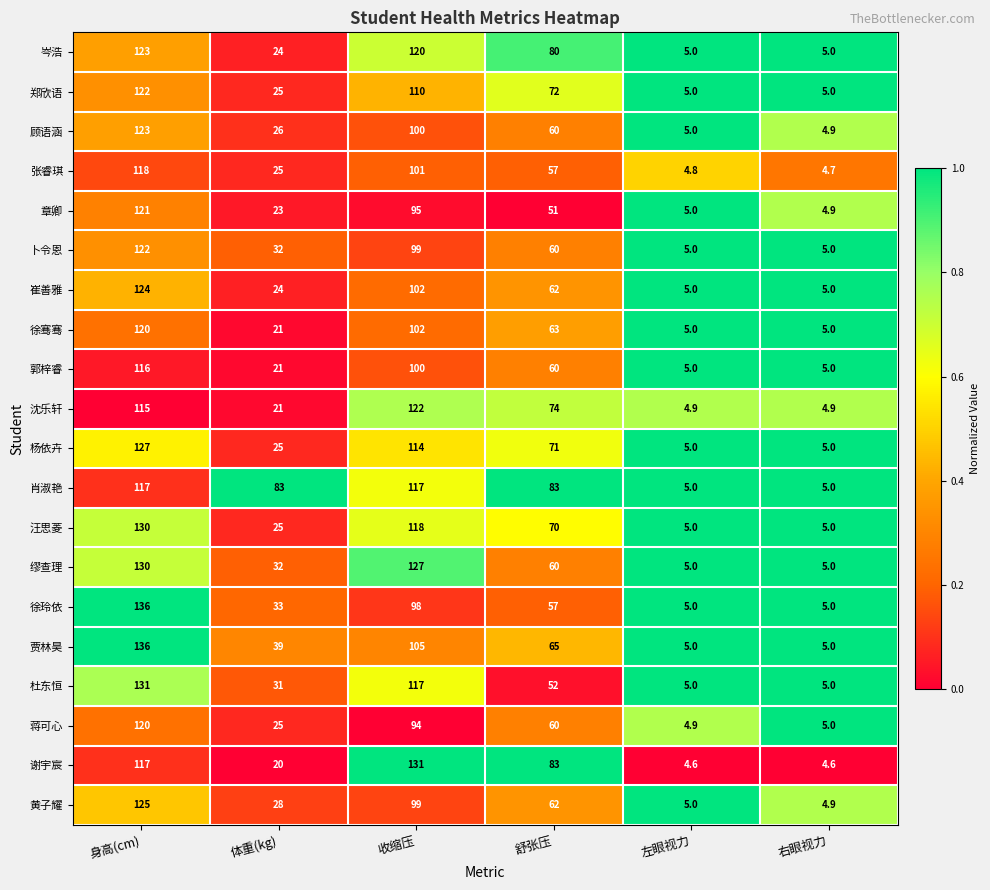

Between 体重(kg) and 左眼视力, which series saw the biggest shift?

肖淑艳